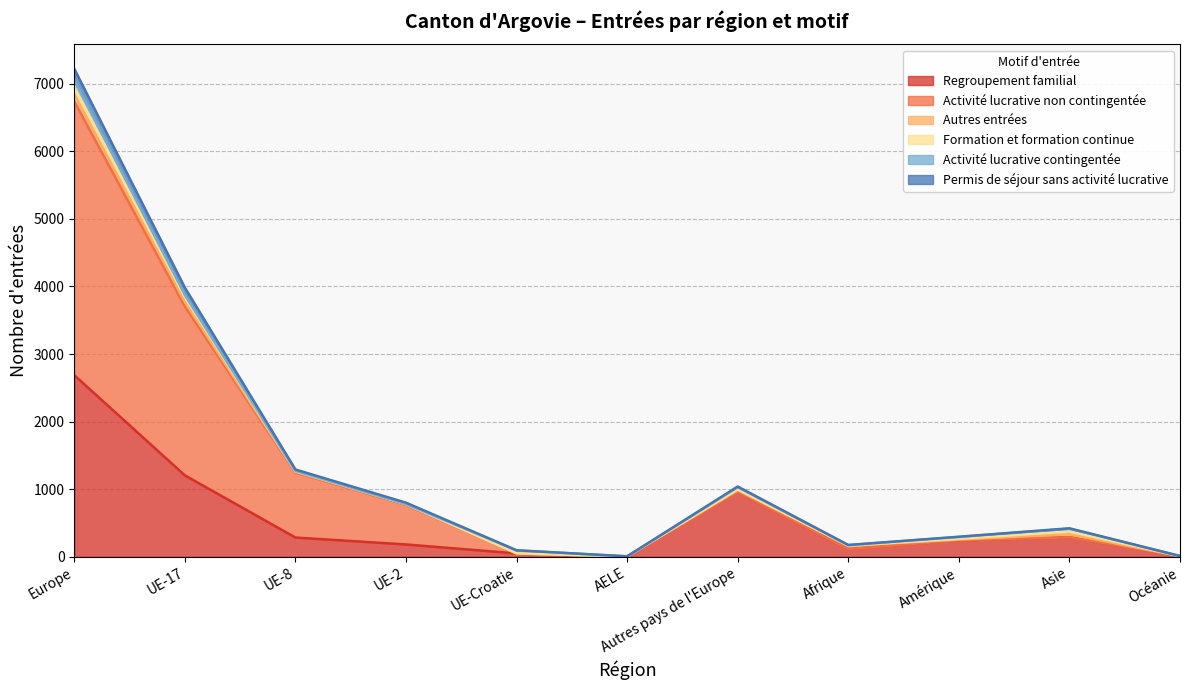

What is the total value across all series at UE-8?

1292